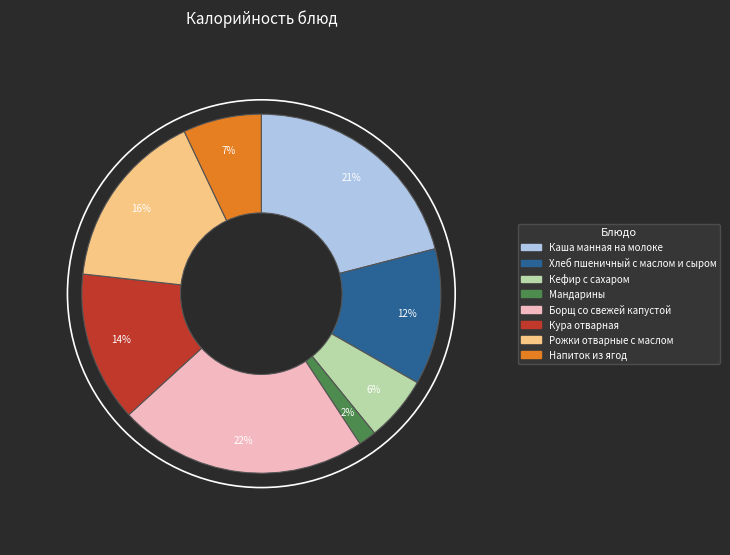

Count the number of slices in the pie.

8